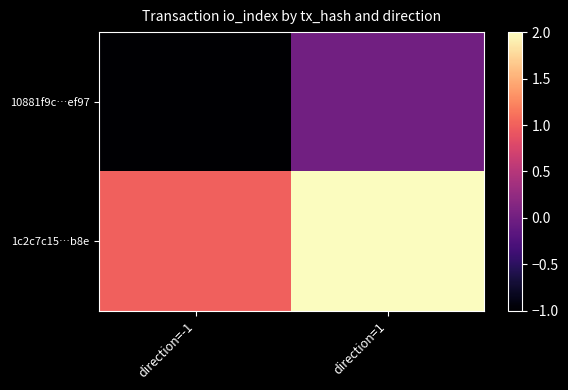

Which category has the lowest value across all series?

direction=-1